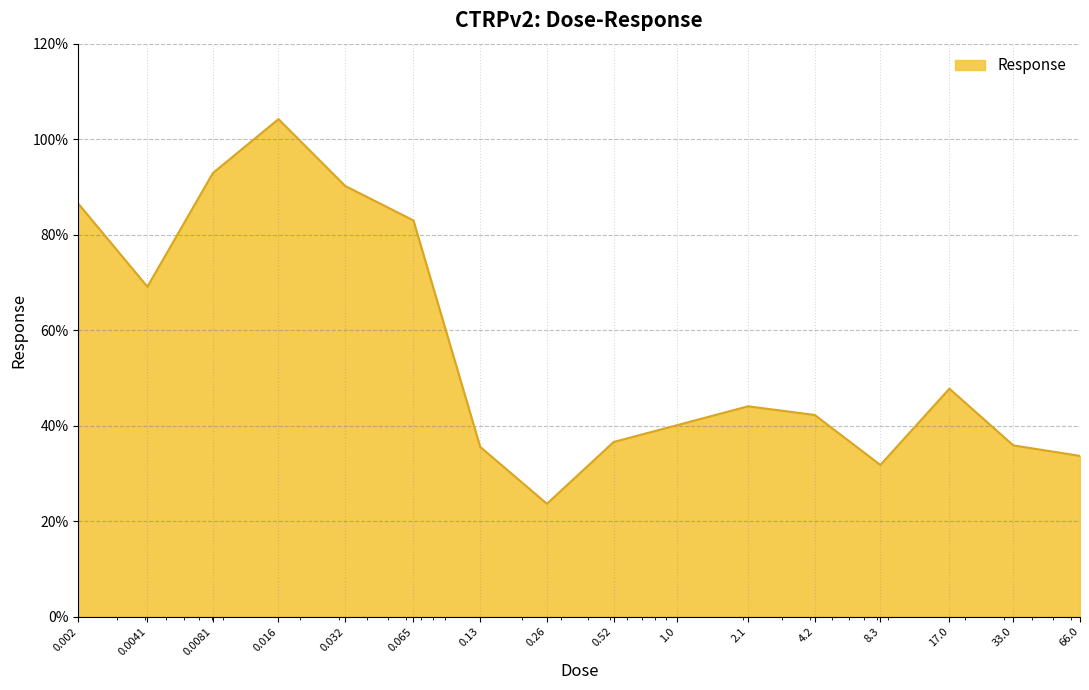

What is the greatest value displayed?

104.2